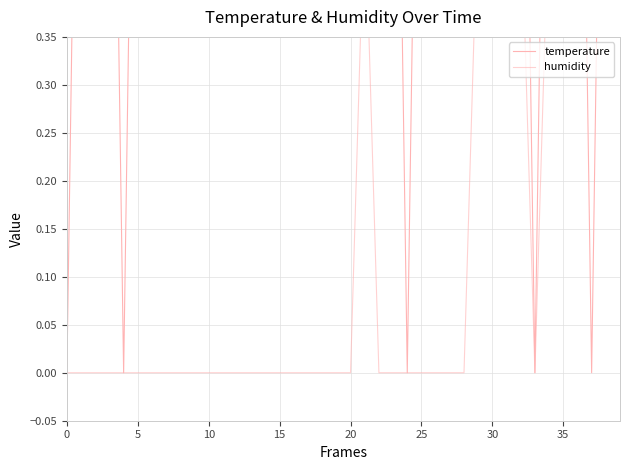

What is the greatest value displayed?

1.0